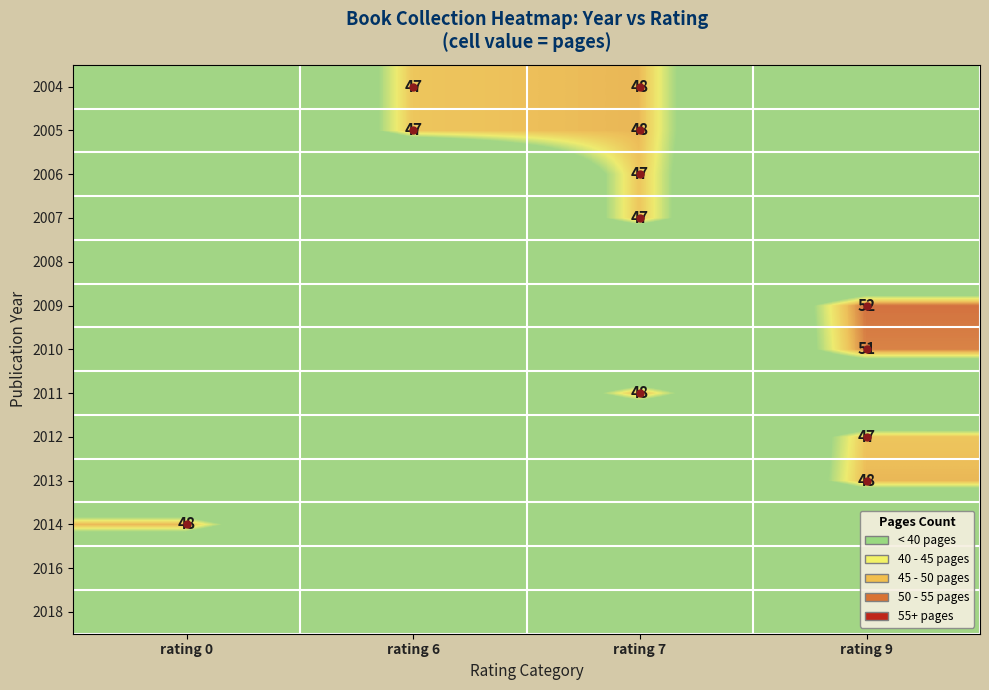

What is the sum of the 2005 values at rating 6 and rating 7?

95